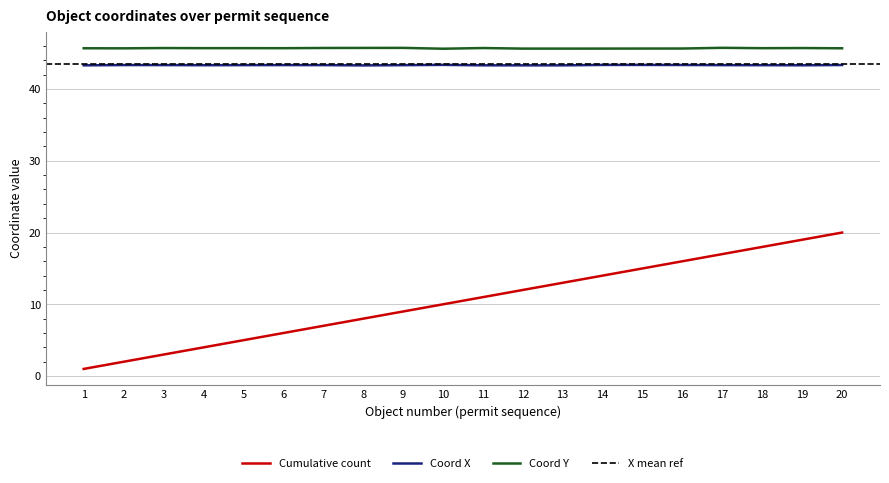

True or false: Coord X and Coord Y intersect in this chart.

False